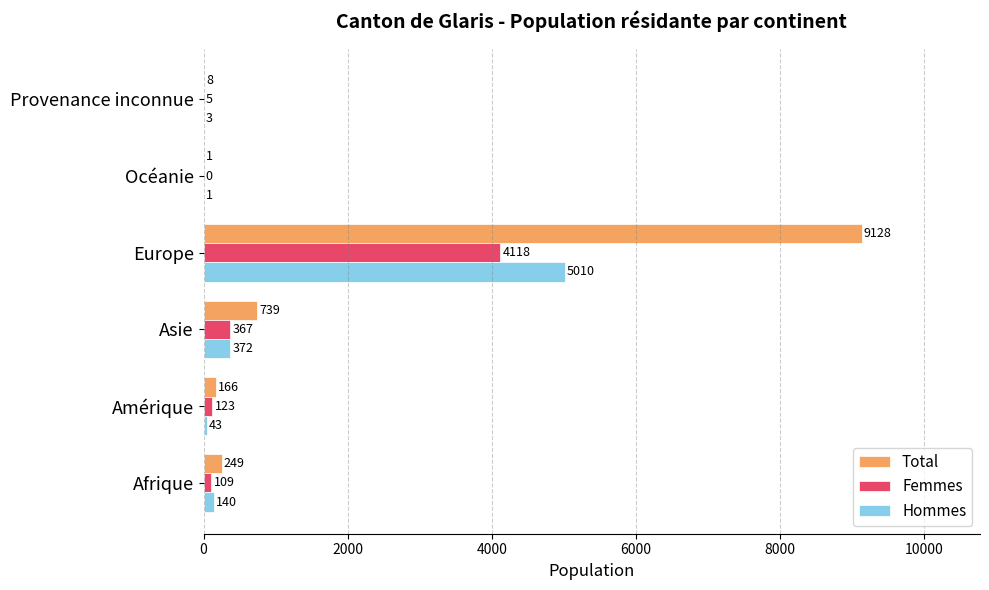

What are all the series names shown in the legend?

Total, Femmes, Hommes